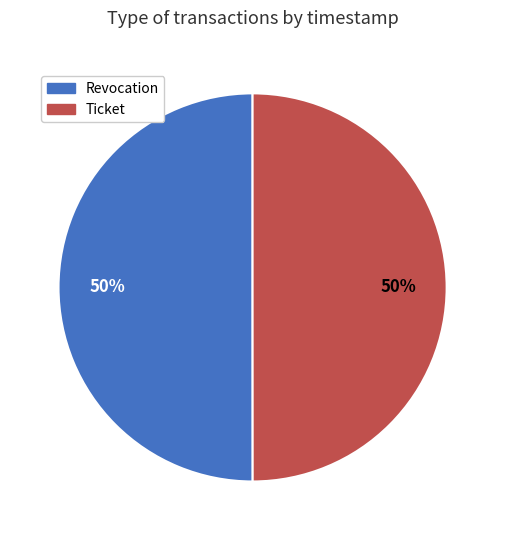

To the nearest percent, what is the combined percentage of Revocation and Ticket?

100%